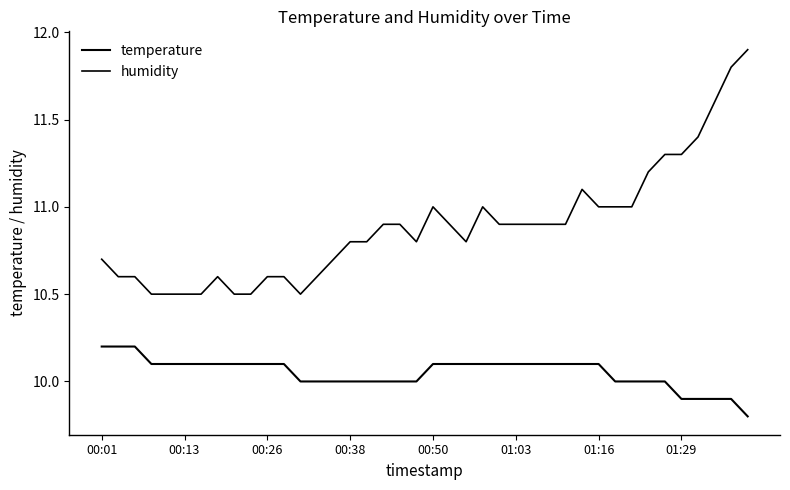

True or false: temperature and humidity cross at least once.

False